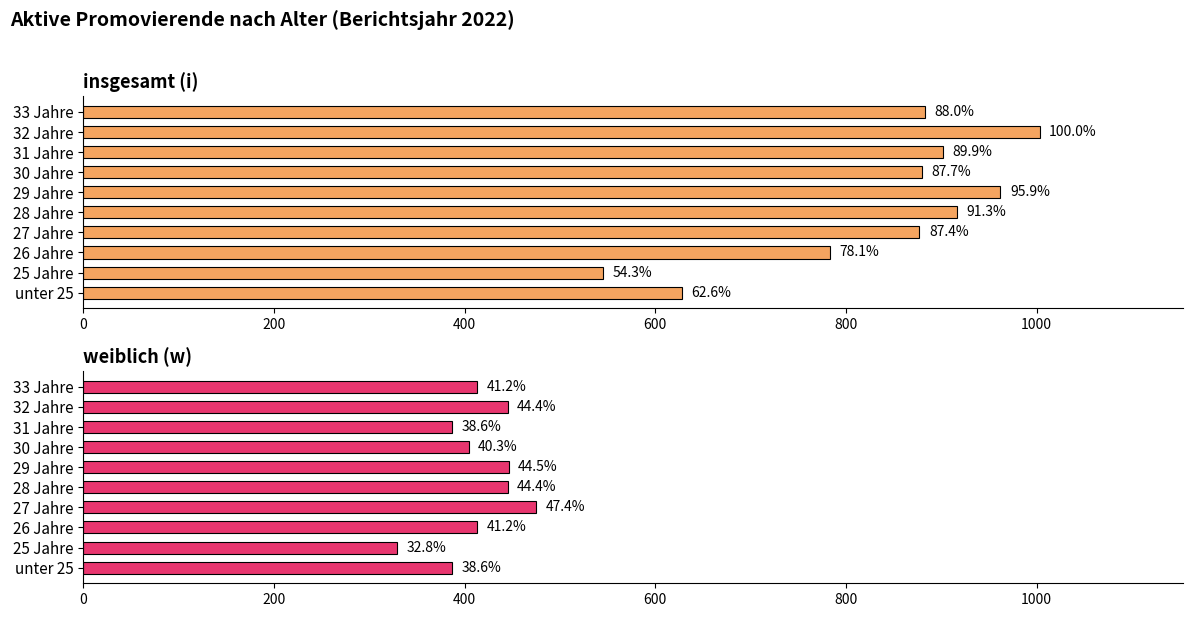

What is the smallest value displayed?

329